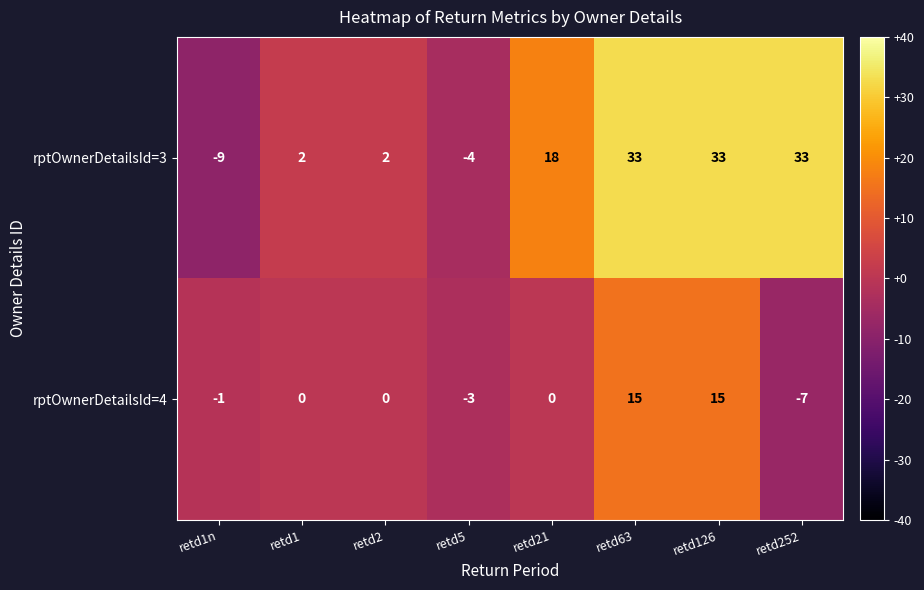

What is the difference between the highest and lowest values at retd63?

18